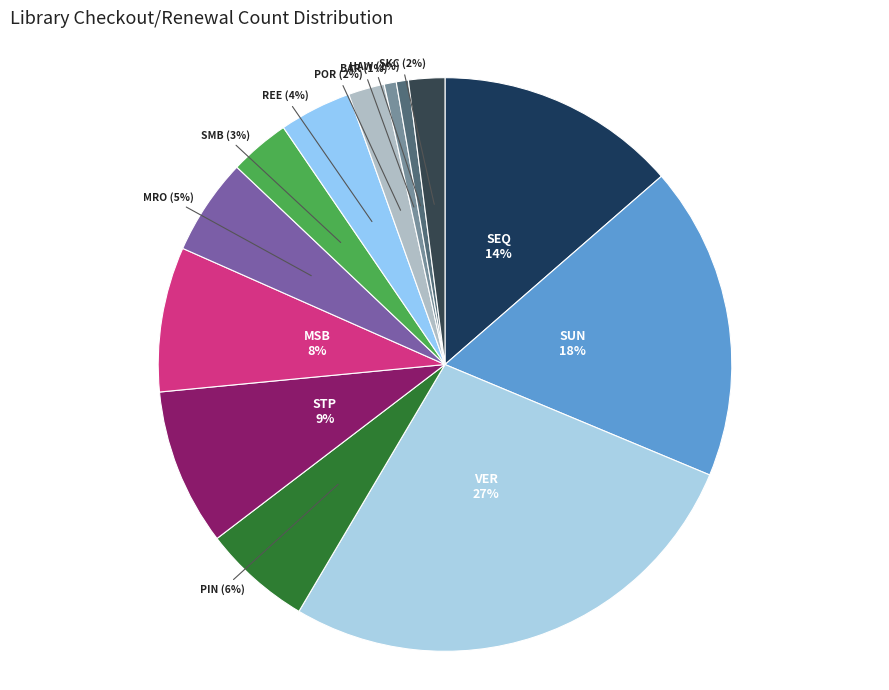

Does SMB account for over 50% of the chart?

No